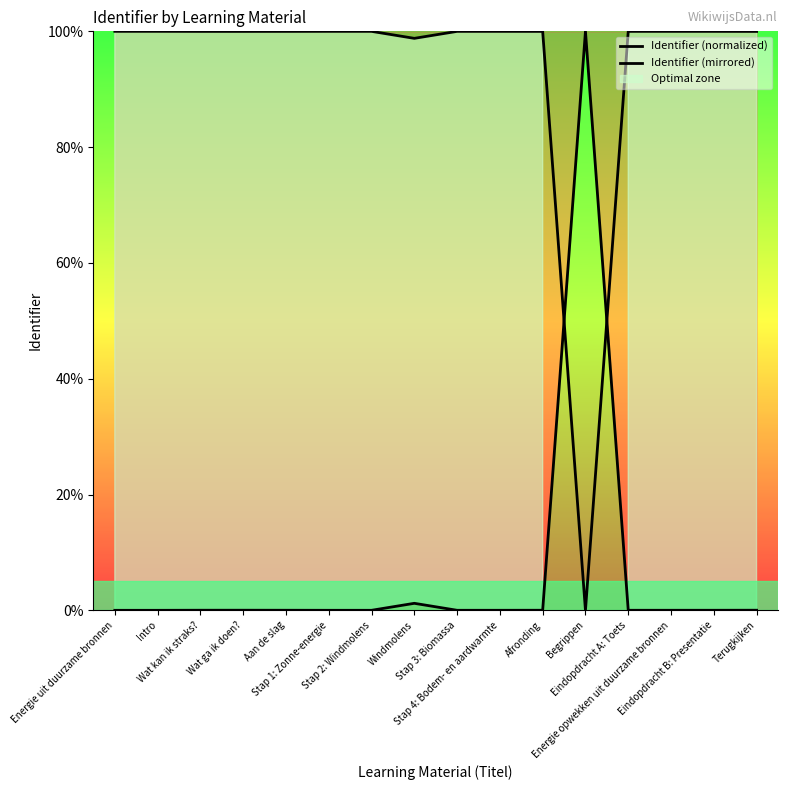

What is the difference between the Identifier (mirrored) values at Windmolens and Wat kan ik straks??

1.2